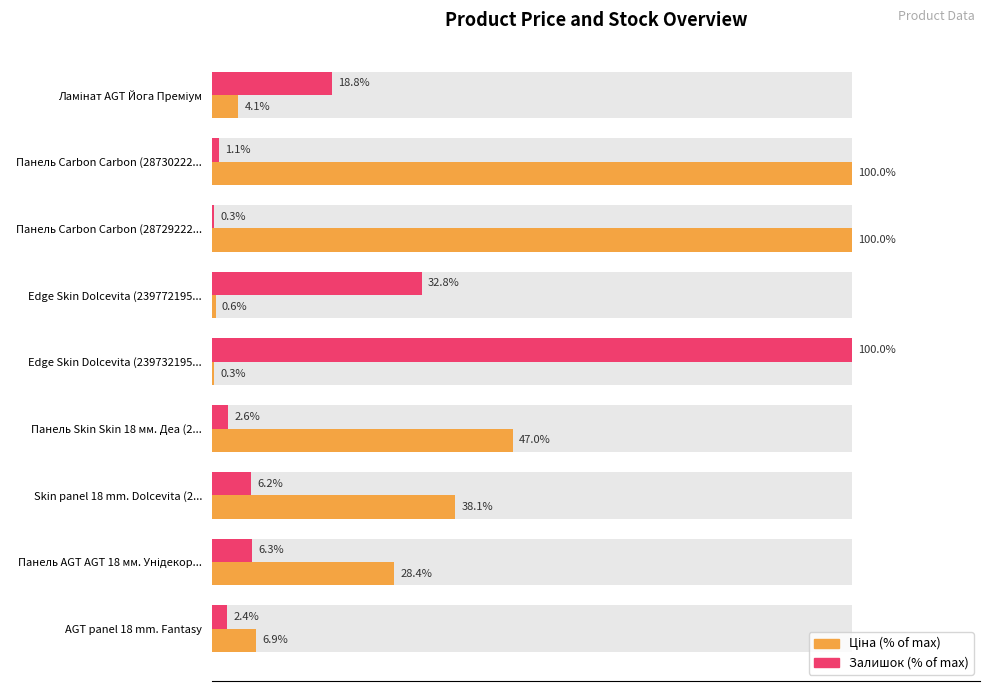

How many data points in Ціна (% of max) are above 28?

5